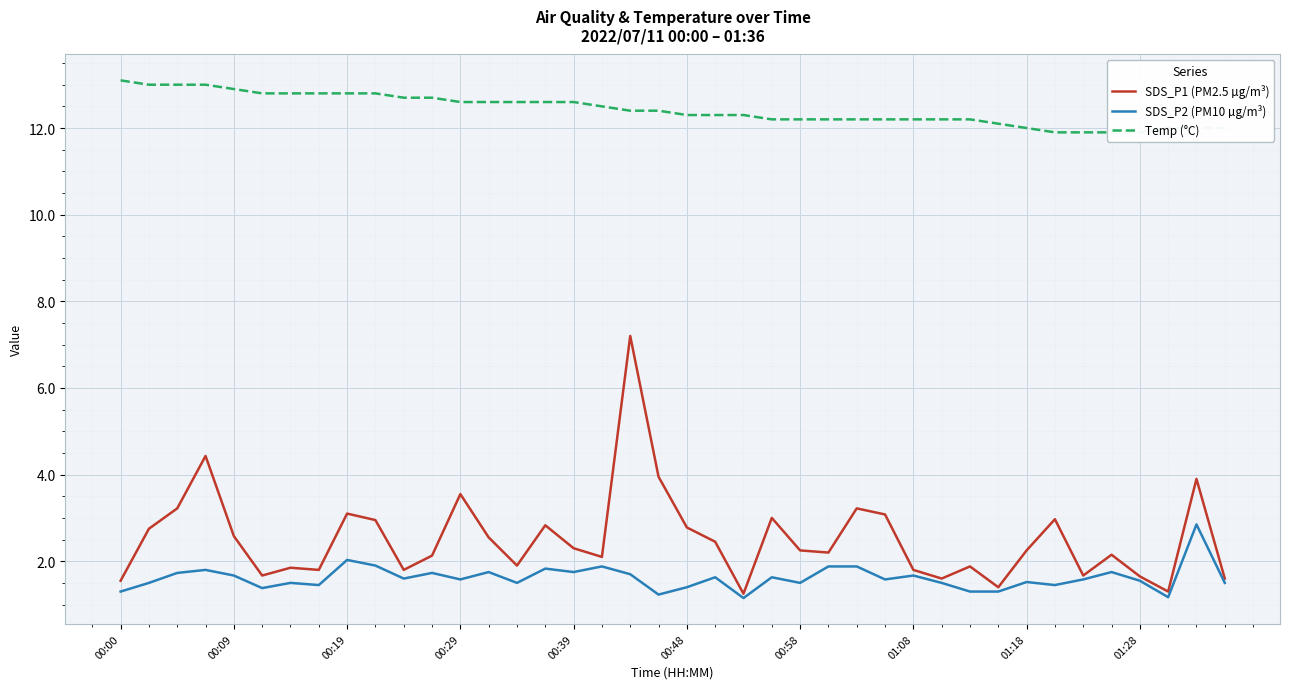

The SDS_P1 (PM2.5 µg/m³) series shows 0.5 at 00:39. True or false?

False